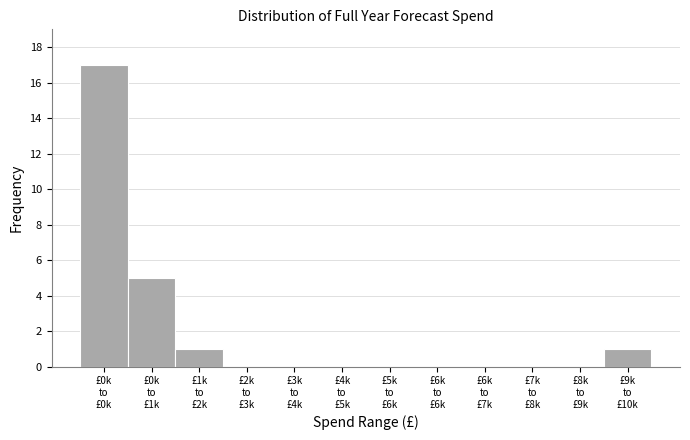

What is the greatest value displayed?

17